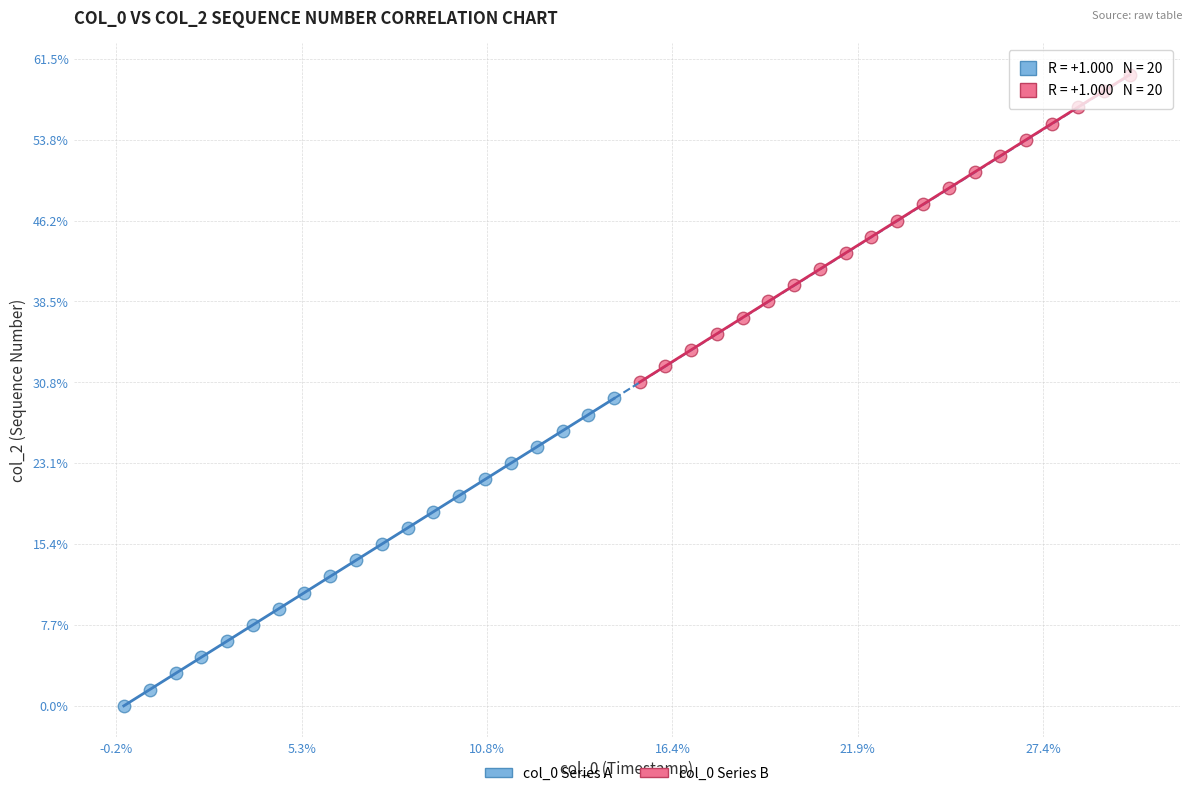

What are all the series names shown in the legend?

col_0 Series A, col_0 Series B